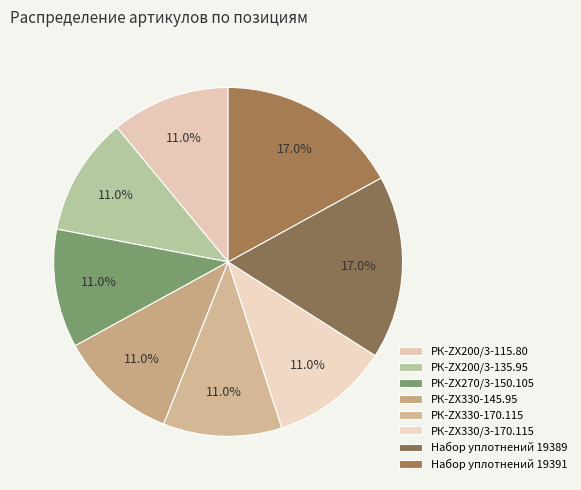

To the nearest percent, what is the combined percentage of РК-ZX330-170.115 and РК-ZX200/3-115.80?

22%